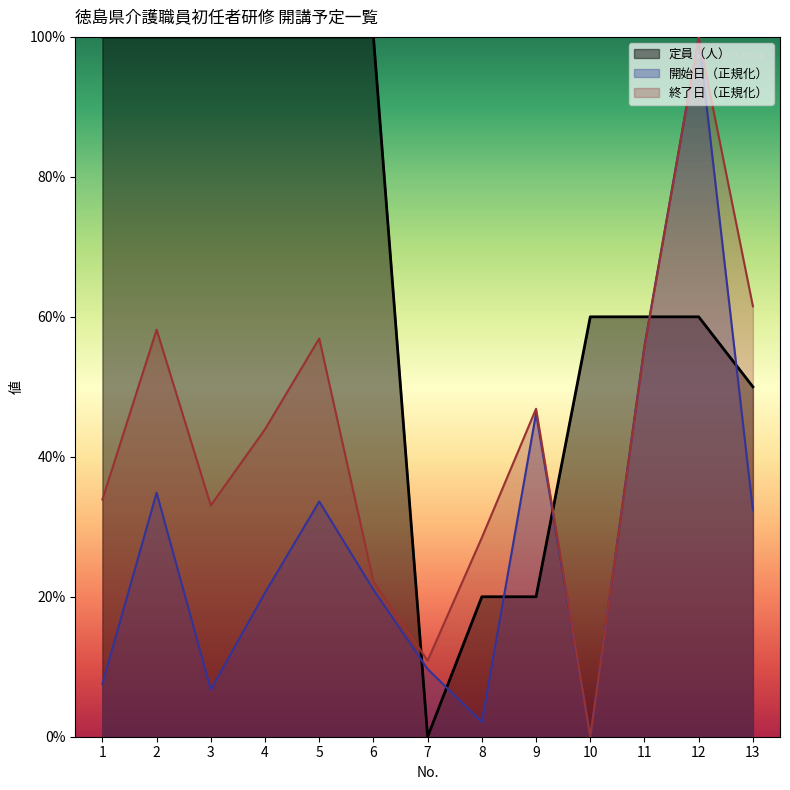

Does the chart have visible grid lines?

No